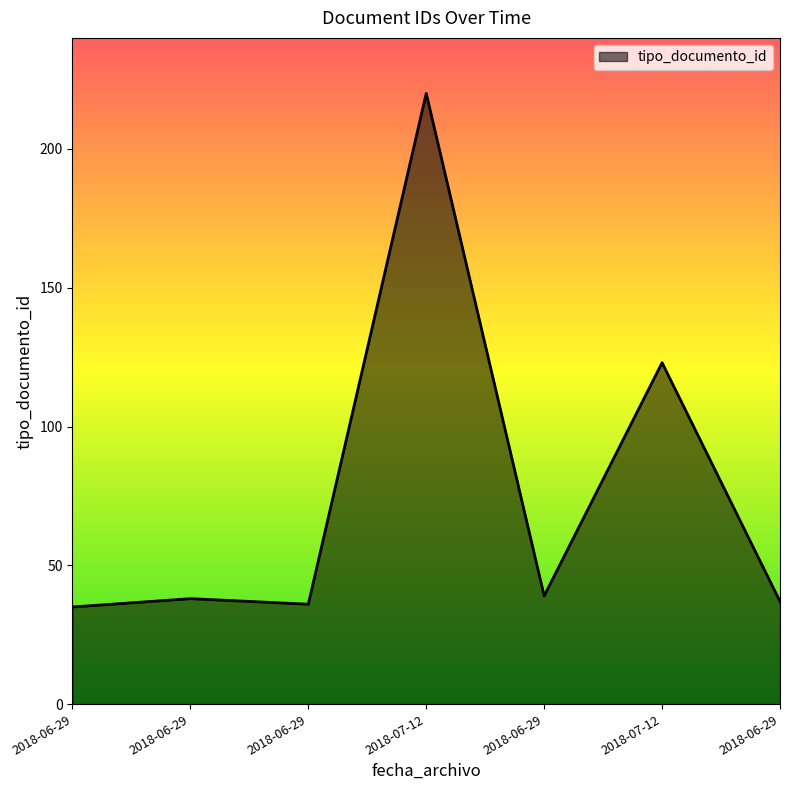

Rank the categories by value from highest to lowest.

2018-07-12, 2018-07-12, 2018-06-29, 2018-06-29, 2018-06-29, 2018-06-29, 2018-06-29